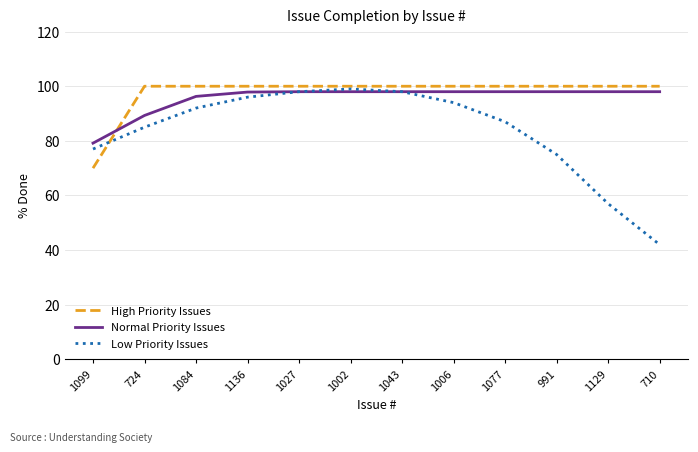

Which series has the largest range (max minus min)?

Low Priority Issues